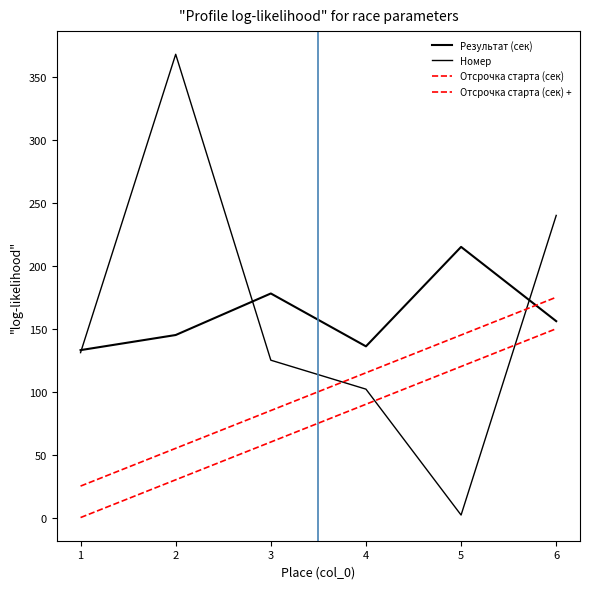

What is the difference between the maximum and minimum values in the Отсрочка старта (сек) + series?

150